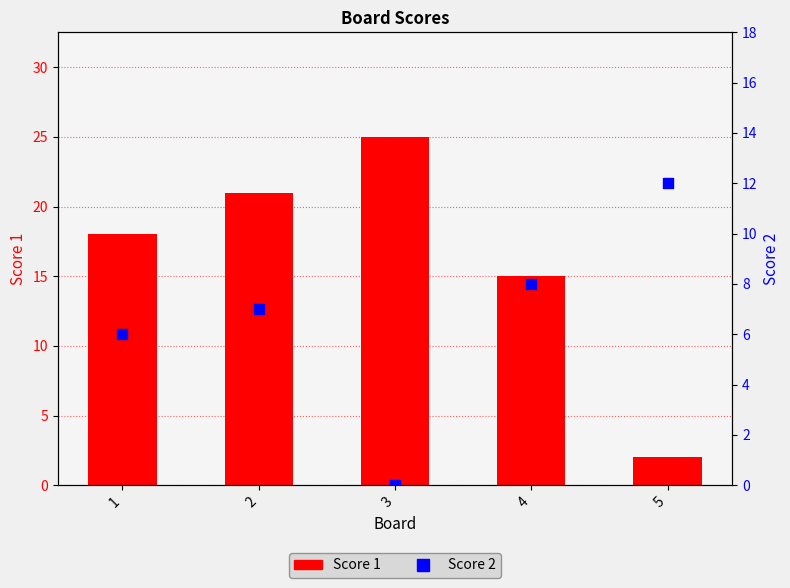

Is the value of Score 1 at 3 greater than the value of Score 2 at 3?

Yes